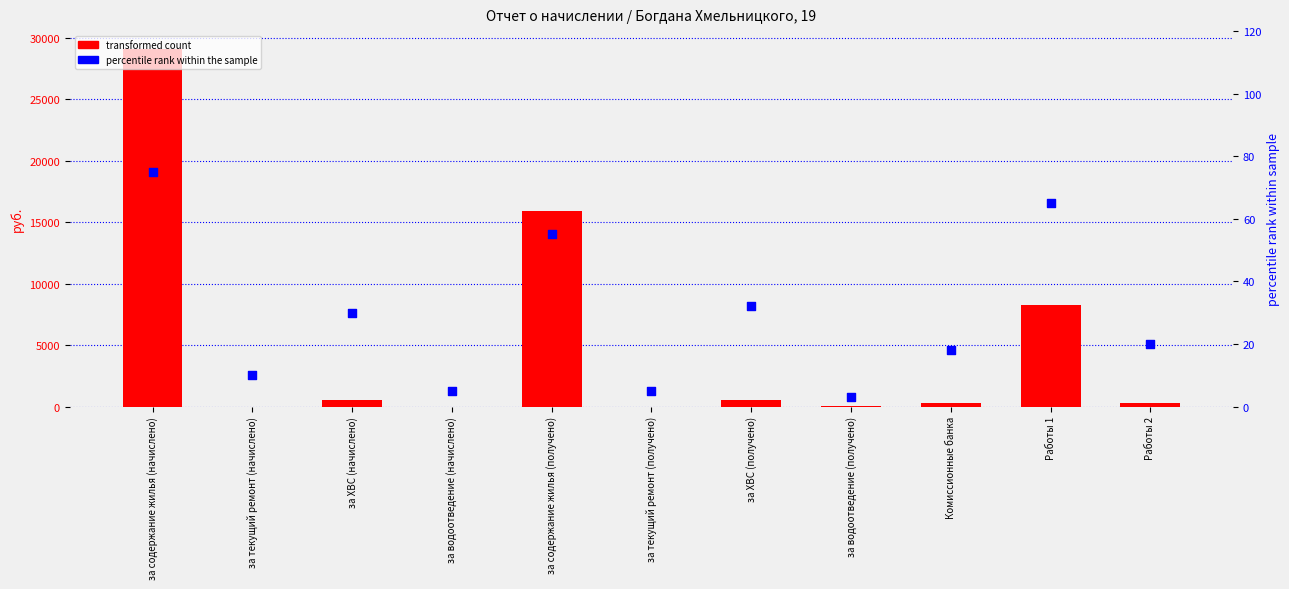

Which series has the widest spread of Y values?

transformed count